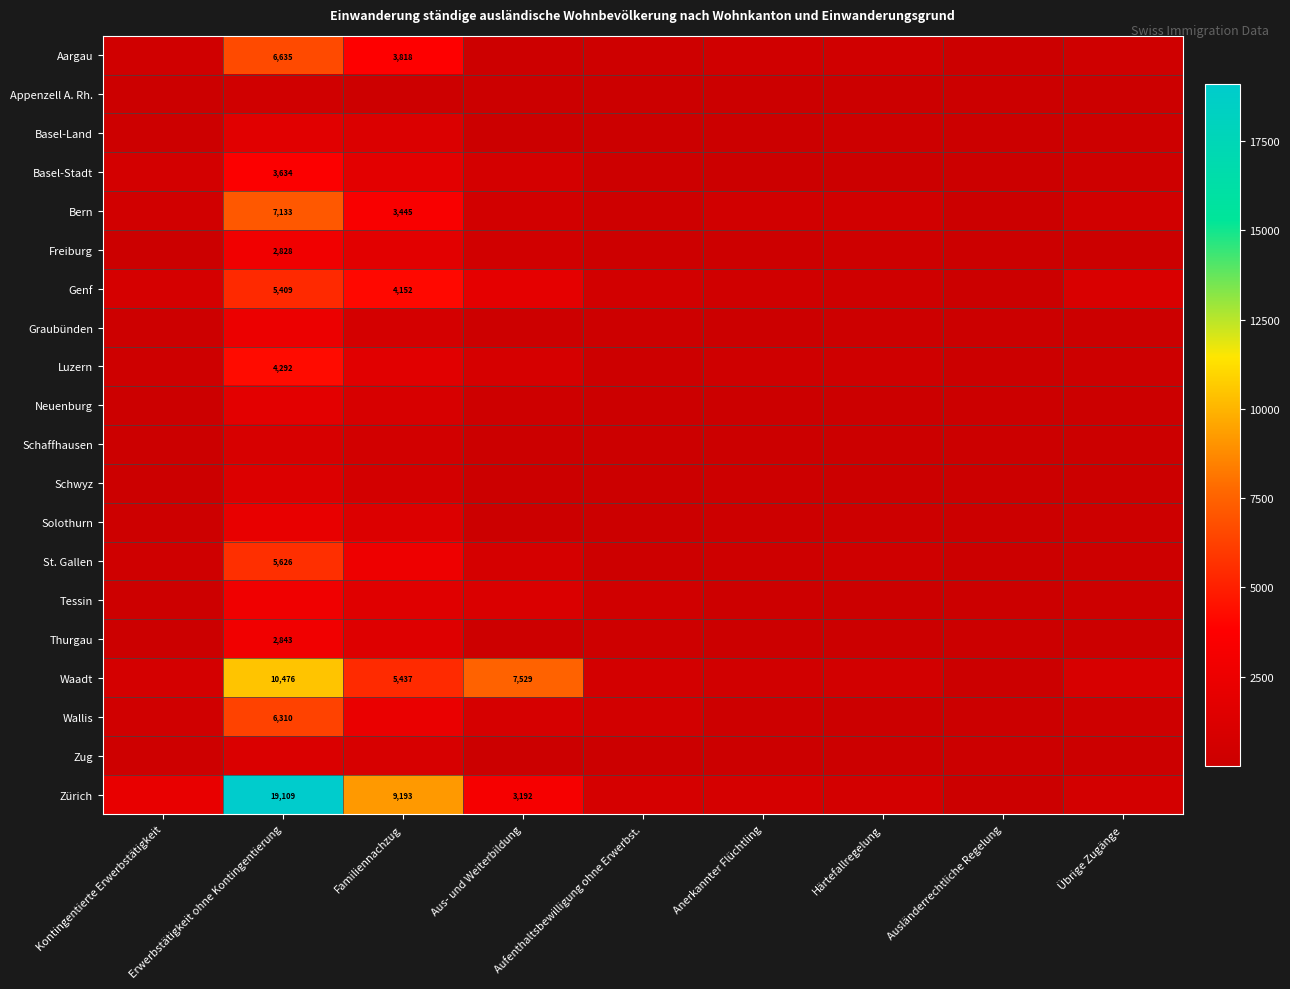

What is the difference between the second highest and minimum values in the Schaffhausen series?

545